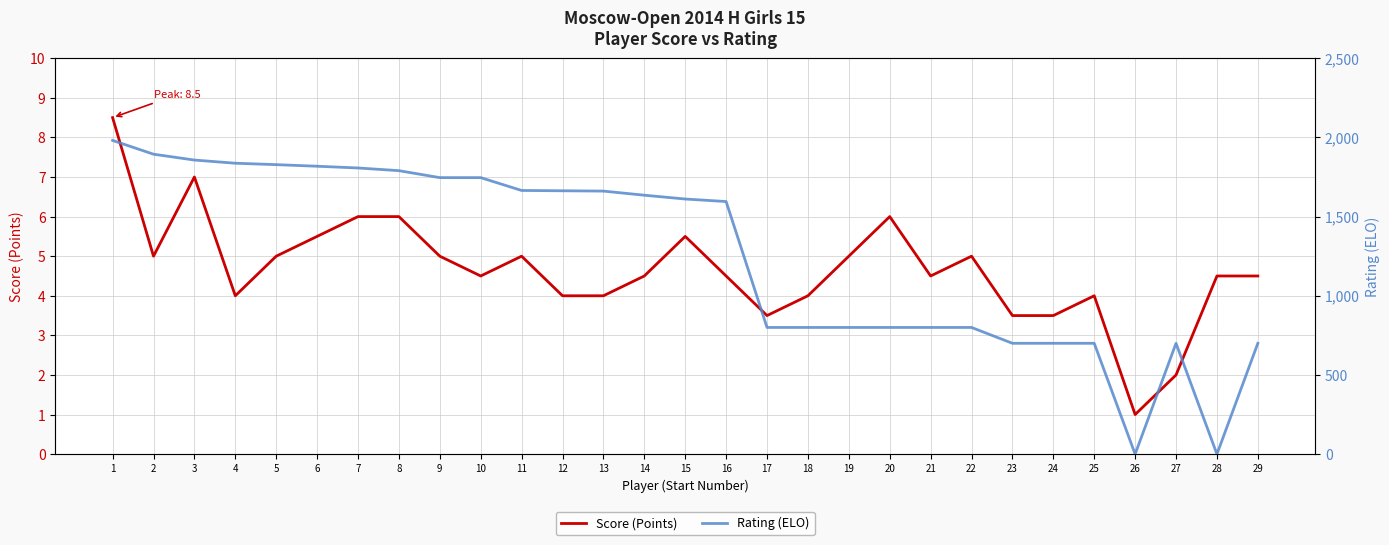

List the labels in order of Rating value, largest first.

1, 2, 3, 4, 5, 6, 7, 8, 9, 10, 11, 12, 13, 14, 15, 16, 17, 18, 19, 20, 21, 22, 23, 24, 25, 27, 29, 26, 28